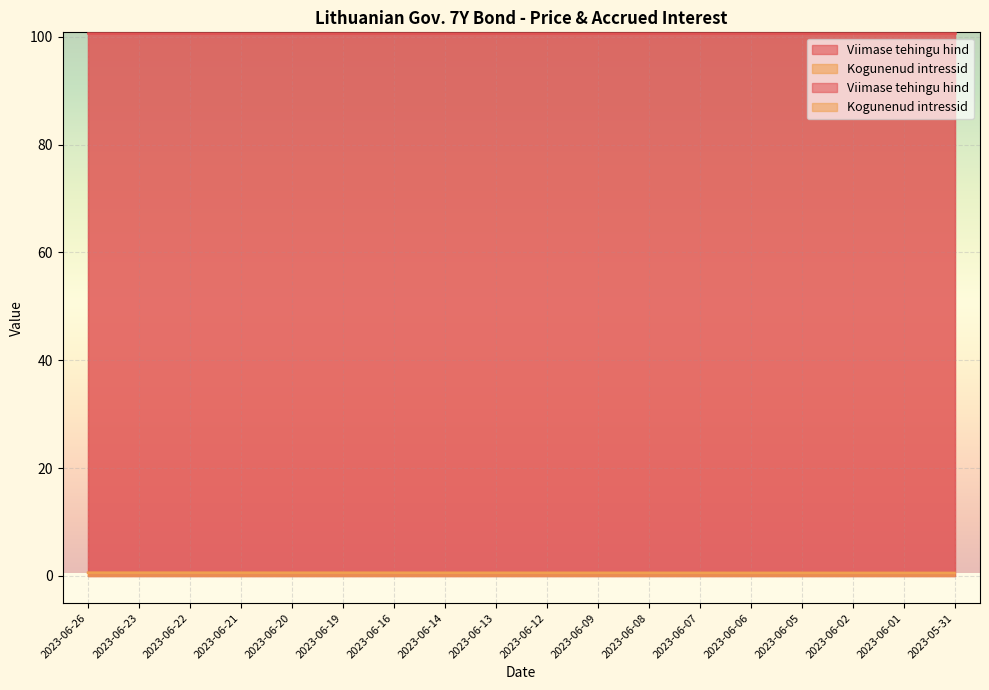

Reading right to left, extract all data points from this chart.

0.6	0.6	0.6	0.6	0.6	0.6	0.6	0.6	0.6	0.6	0.6	0.6	0.6	0.6	0.6	0.6	0.6	0.6